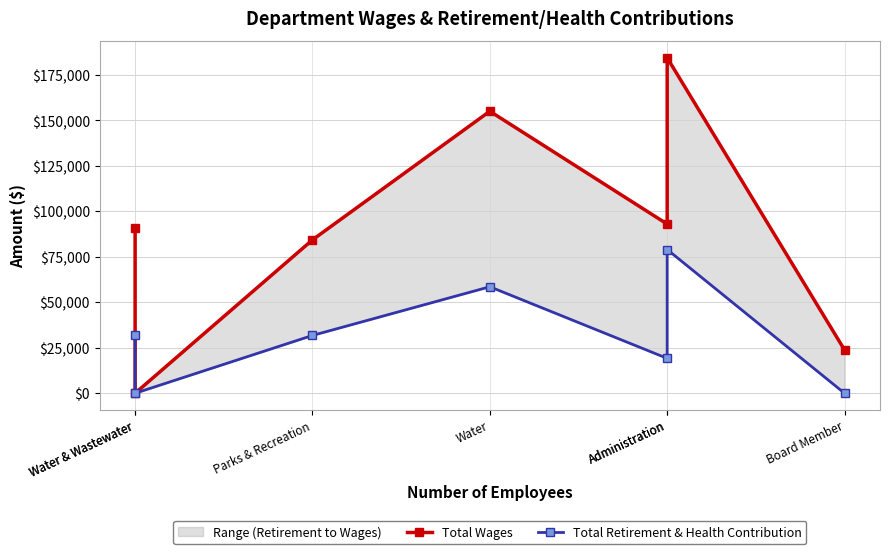

At which category is the sum across all series the highest?

Administration